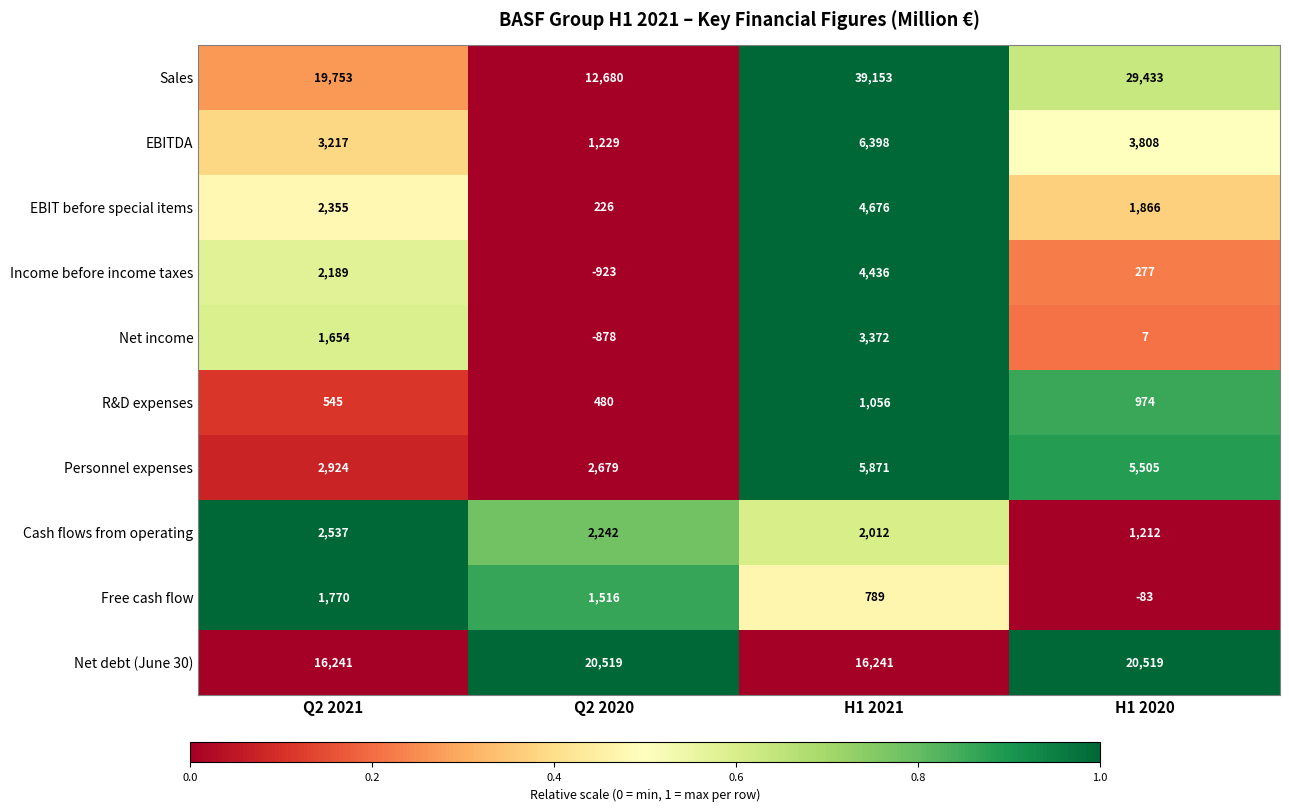

Which series has the largest range (max minus min)?

Sales